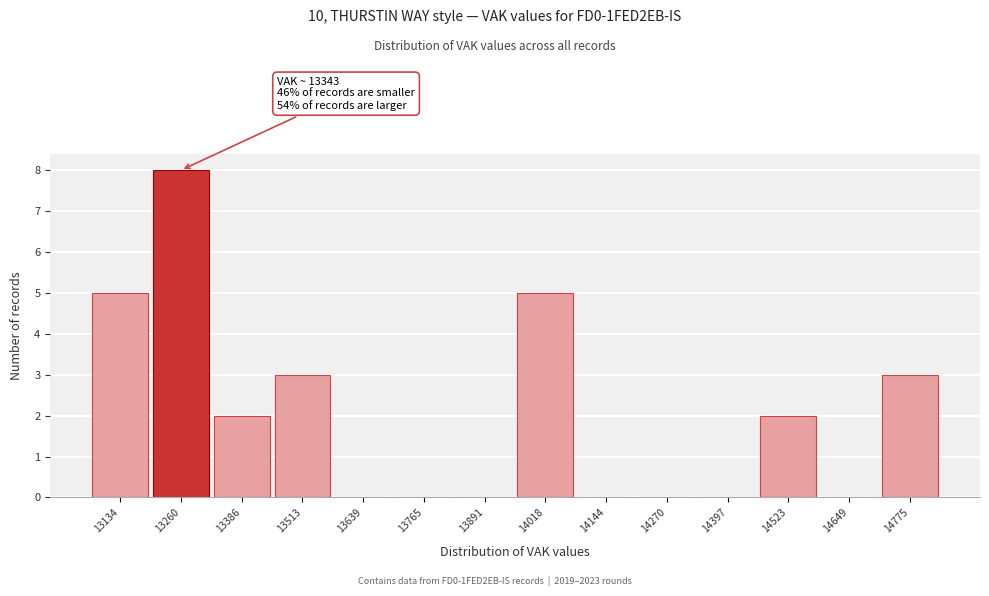

Which range on the x-axis has the tallest bar?

13200 to 13320